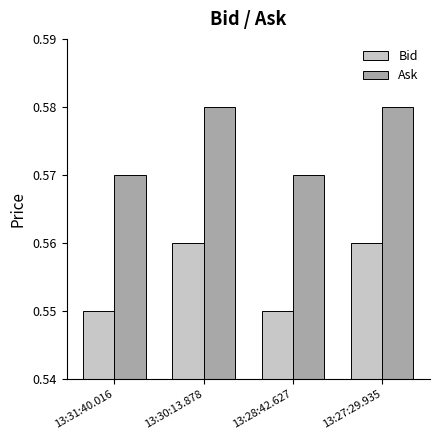

Which series has the largest total across all categories?

Ask